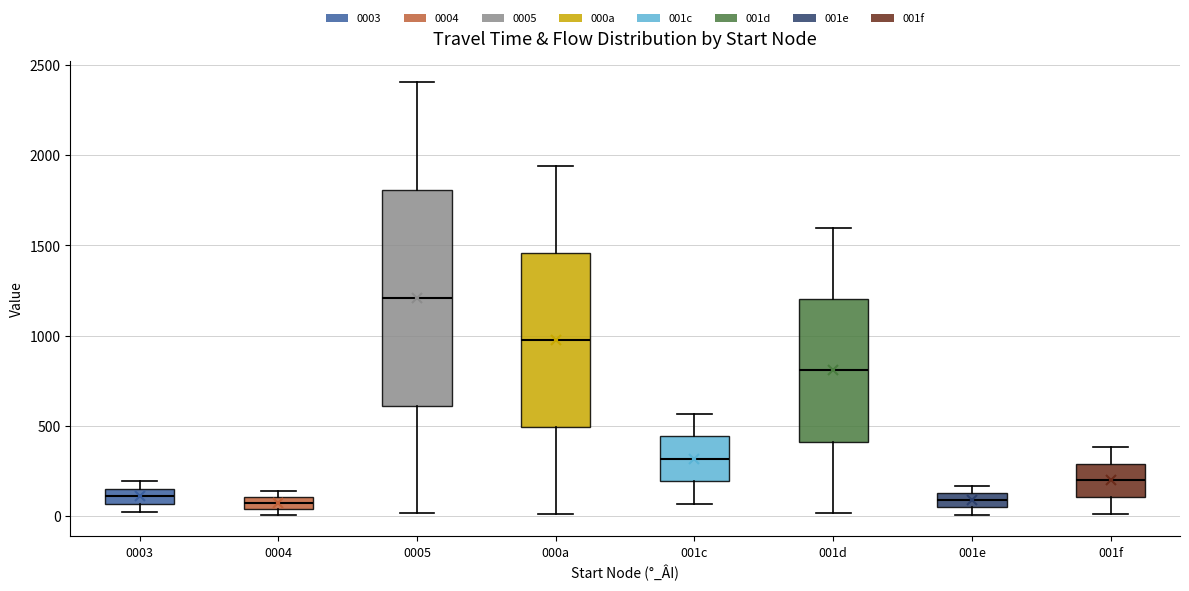

Where does the lower whisker of the box for 001c end on the y-axis? The values are not printed on the chart, so give them approximately, as read against the axis.

50